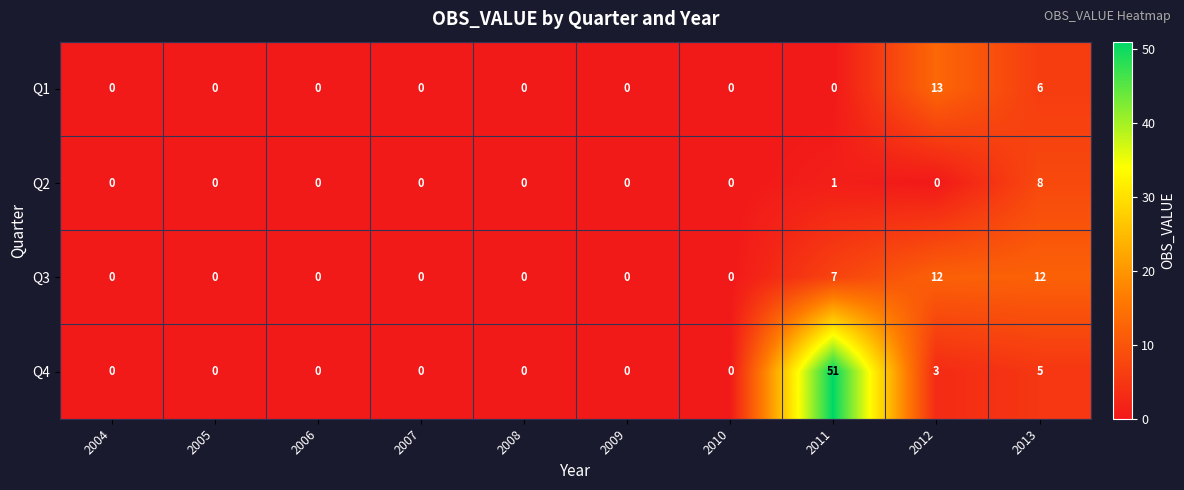

Is the value of Q3 at 2009 greater than the value of Q2 at 2011?

No